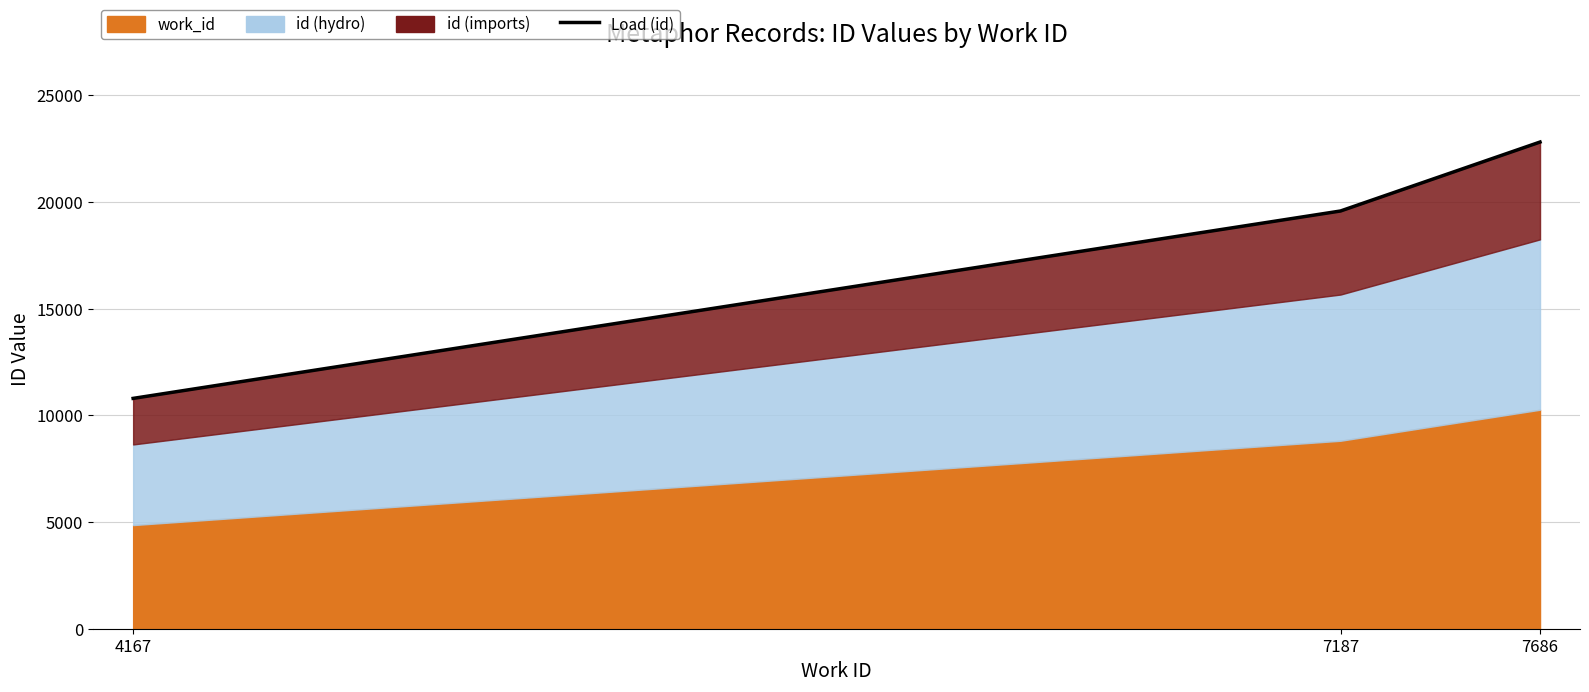

List the labels in order of value, largest first.

7686, 7187, 4167